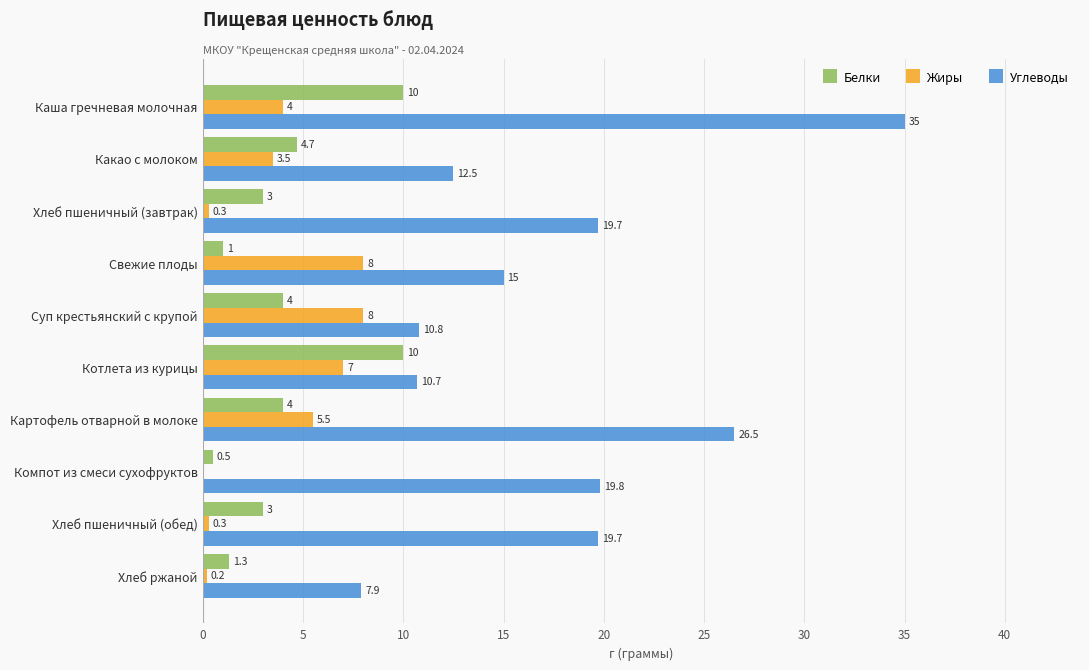

What is the sum of the Углеводы values at Компот из смеси сухофруктов and Суп крестьянский с крупой?

30.6